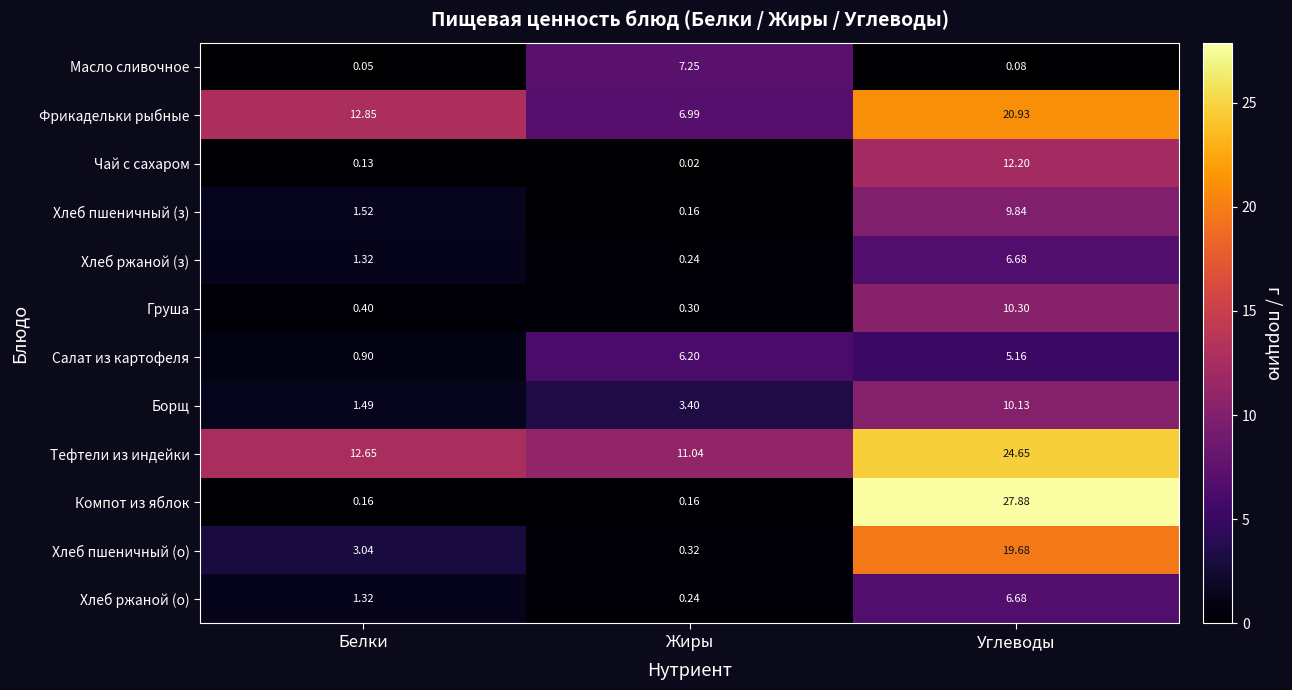

Where does the Тефтели из индейки series first go above 12?

Белки